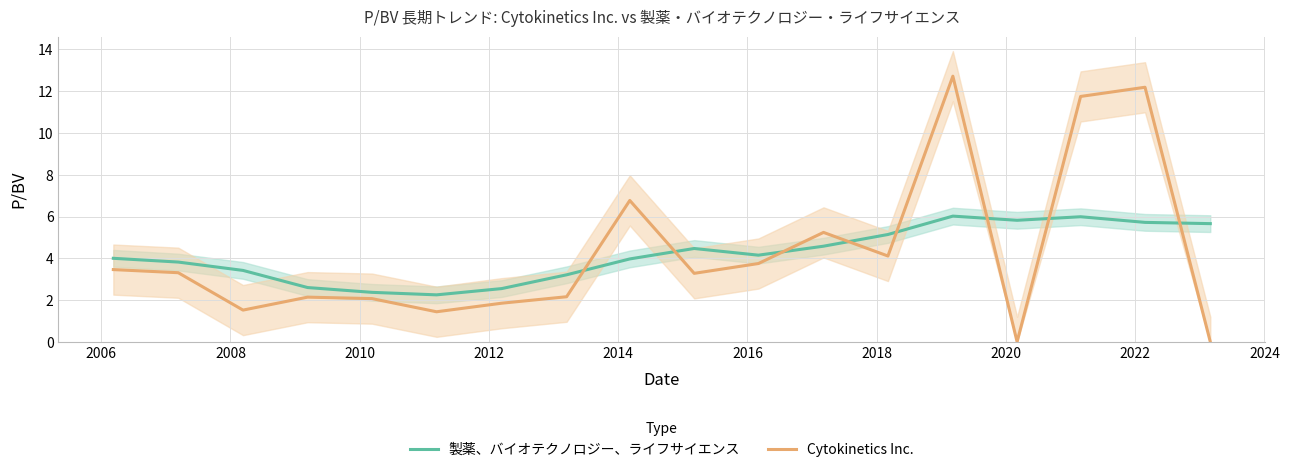

How many intersections are there between 製薬、バイオテクノロジー、ライフサイエンス and Cytokinetics Inc.?

8